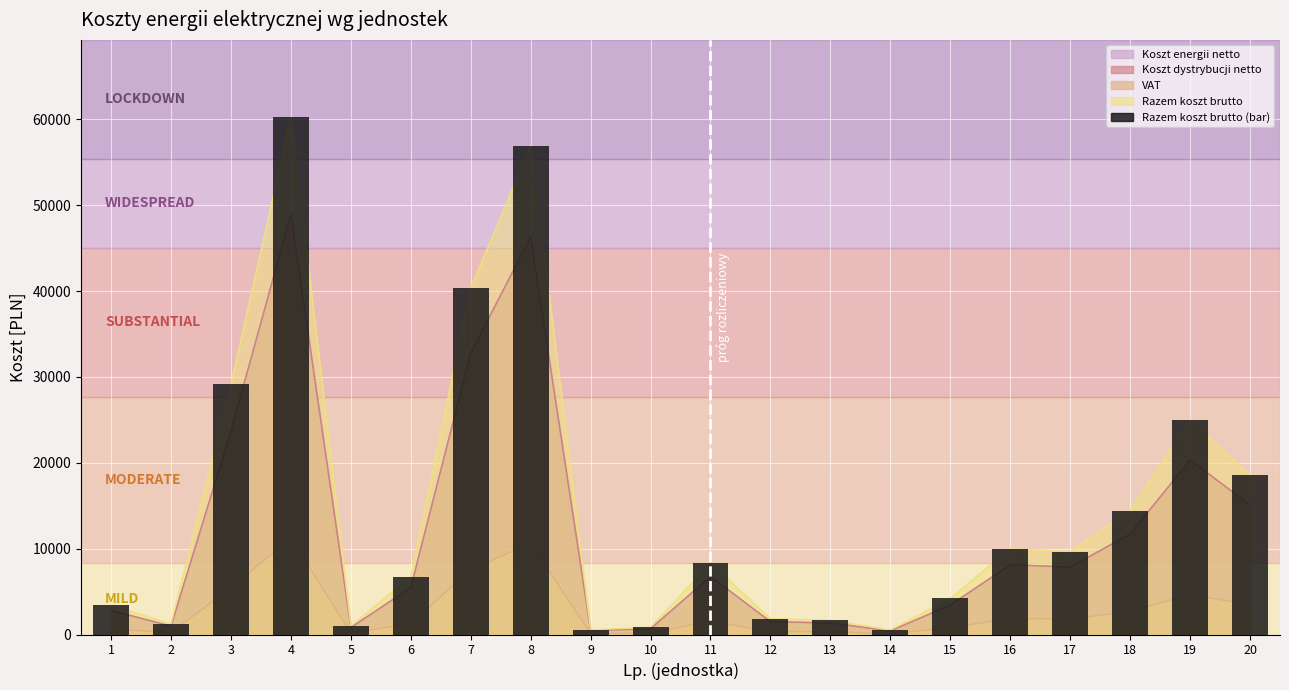

What is the sum of all values?

294593.2